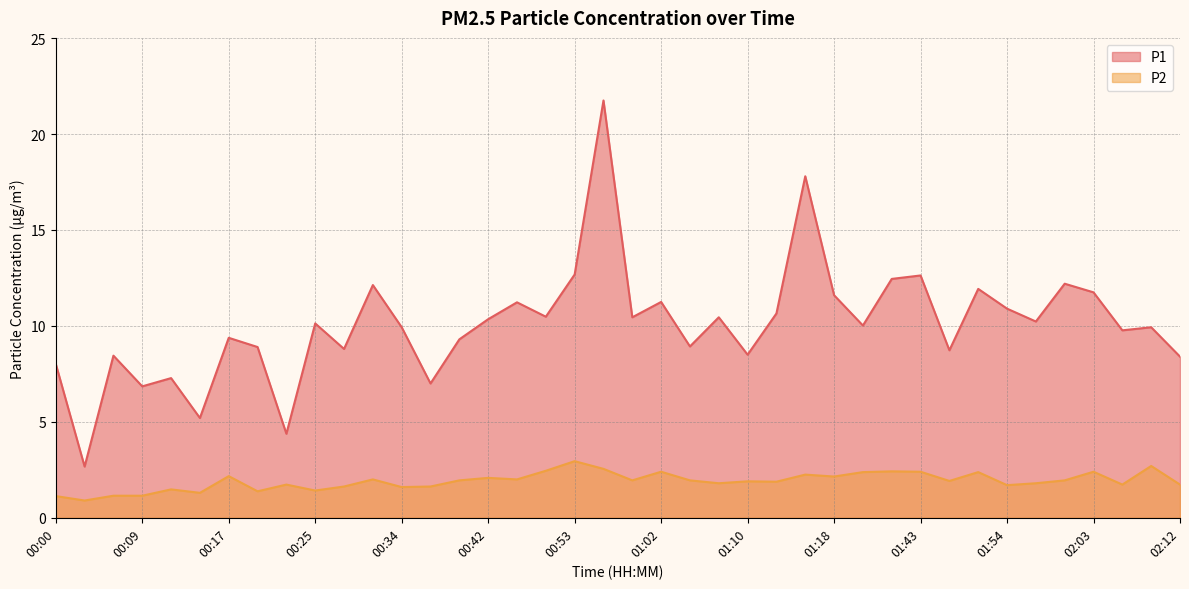

What is the label of the 27th point from the left?

01:16